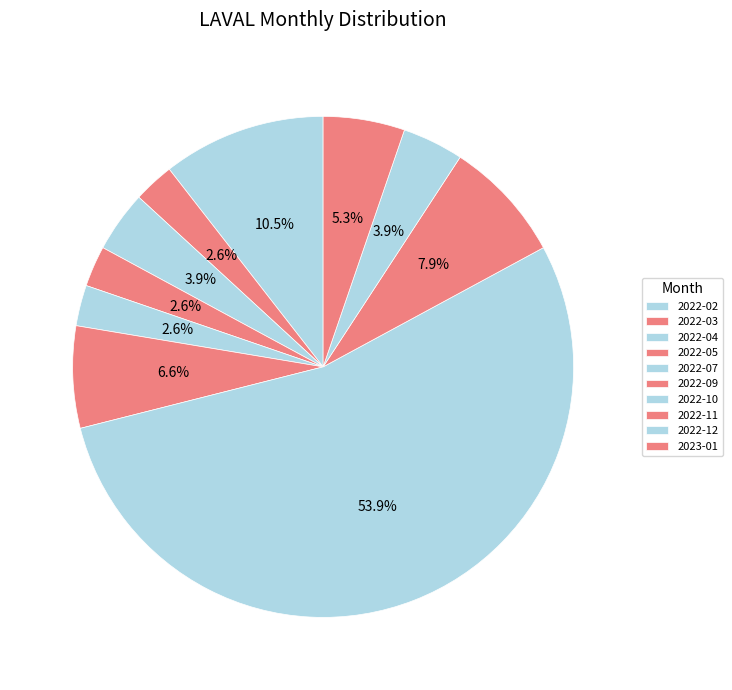

Which category has the smallest portion of the pie?

2022-03